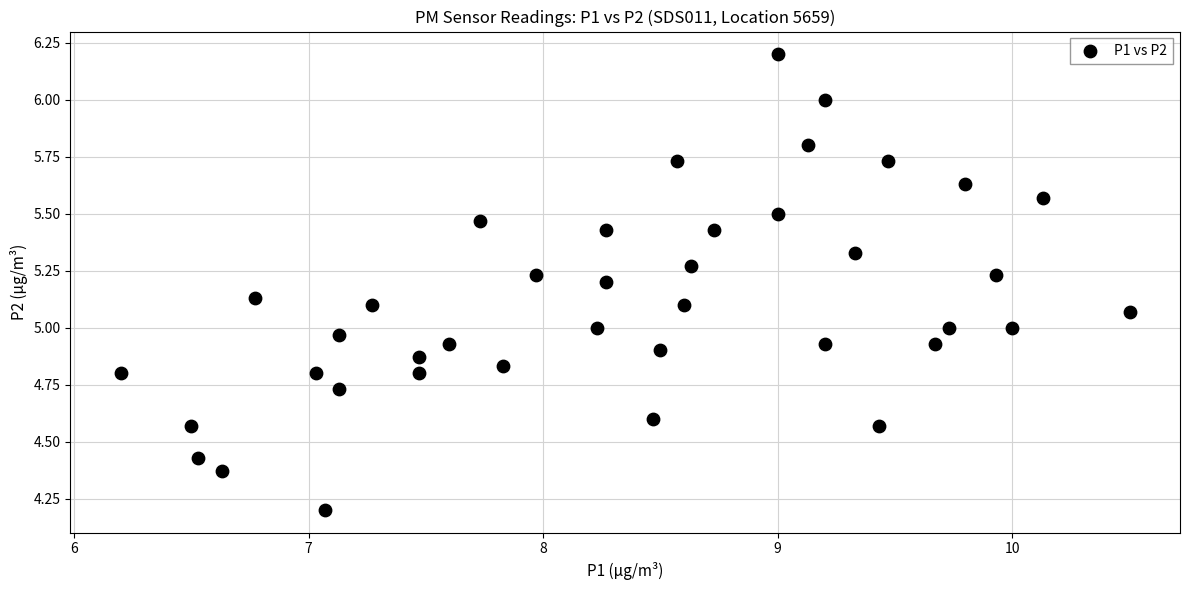

What is the range of Y values (max minus min)?

2.0